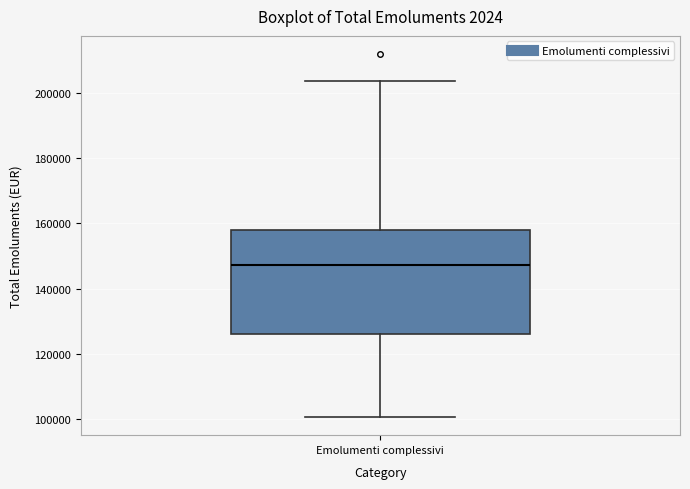

Transcribe this box plot: give where the median line is, the range the box spans, and where the two whiskers end, as read against the y-axis. The values are not printed on the chart, so give them approximately, as read against the axis.

median 148000, box 126000 to 158000, whiskers 100000 to 204000